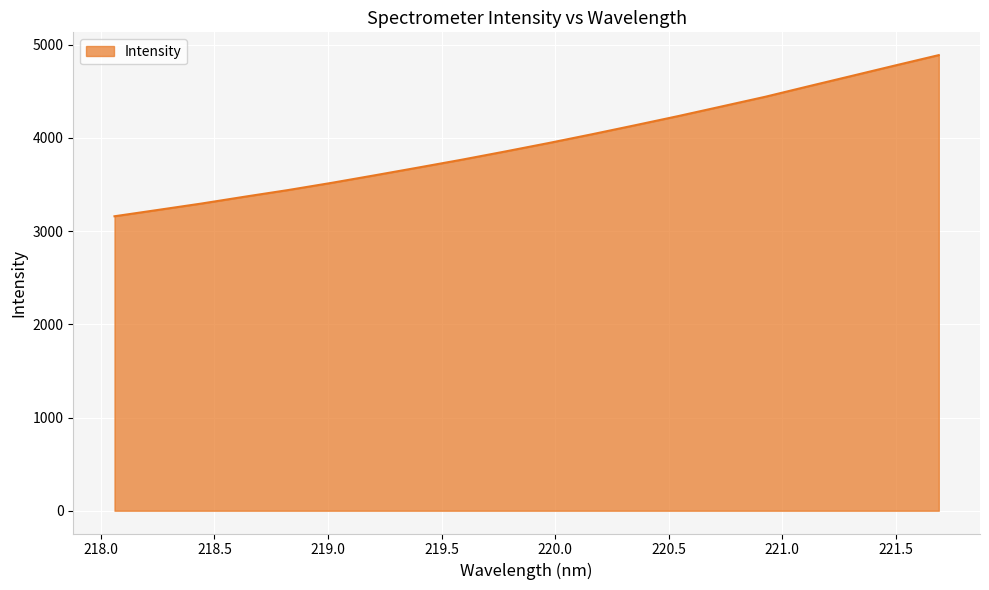

What is the difference between the maximum and minimum values?

1728.7